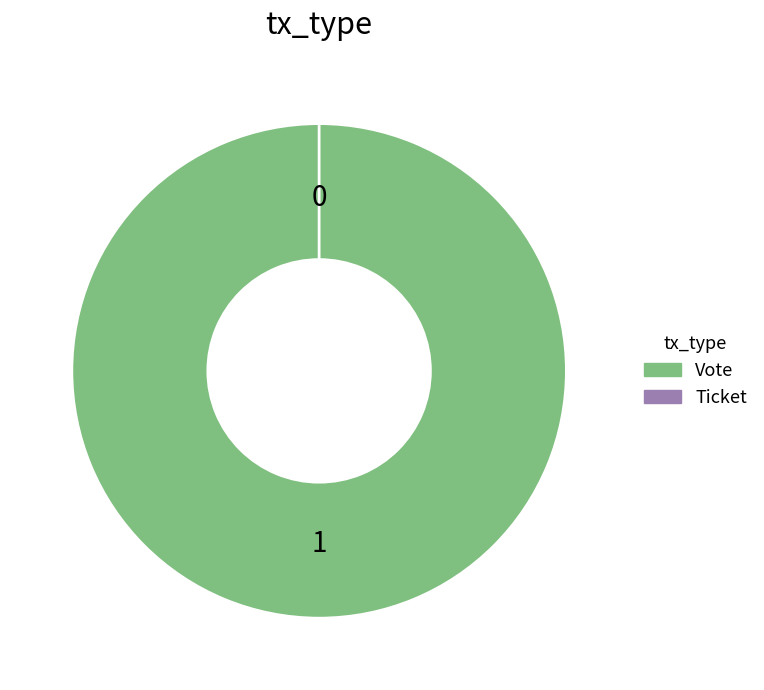

Which has a higher value, Vote or Ticket?

Vote